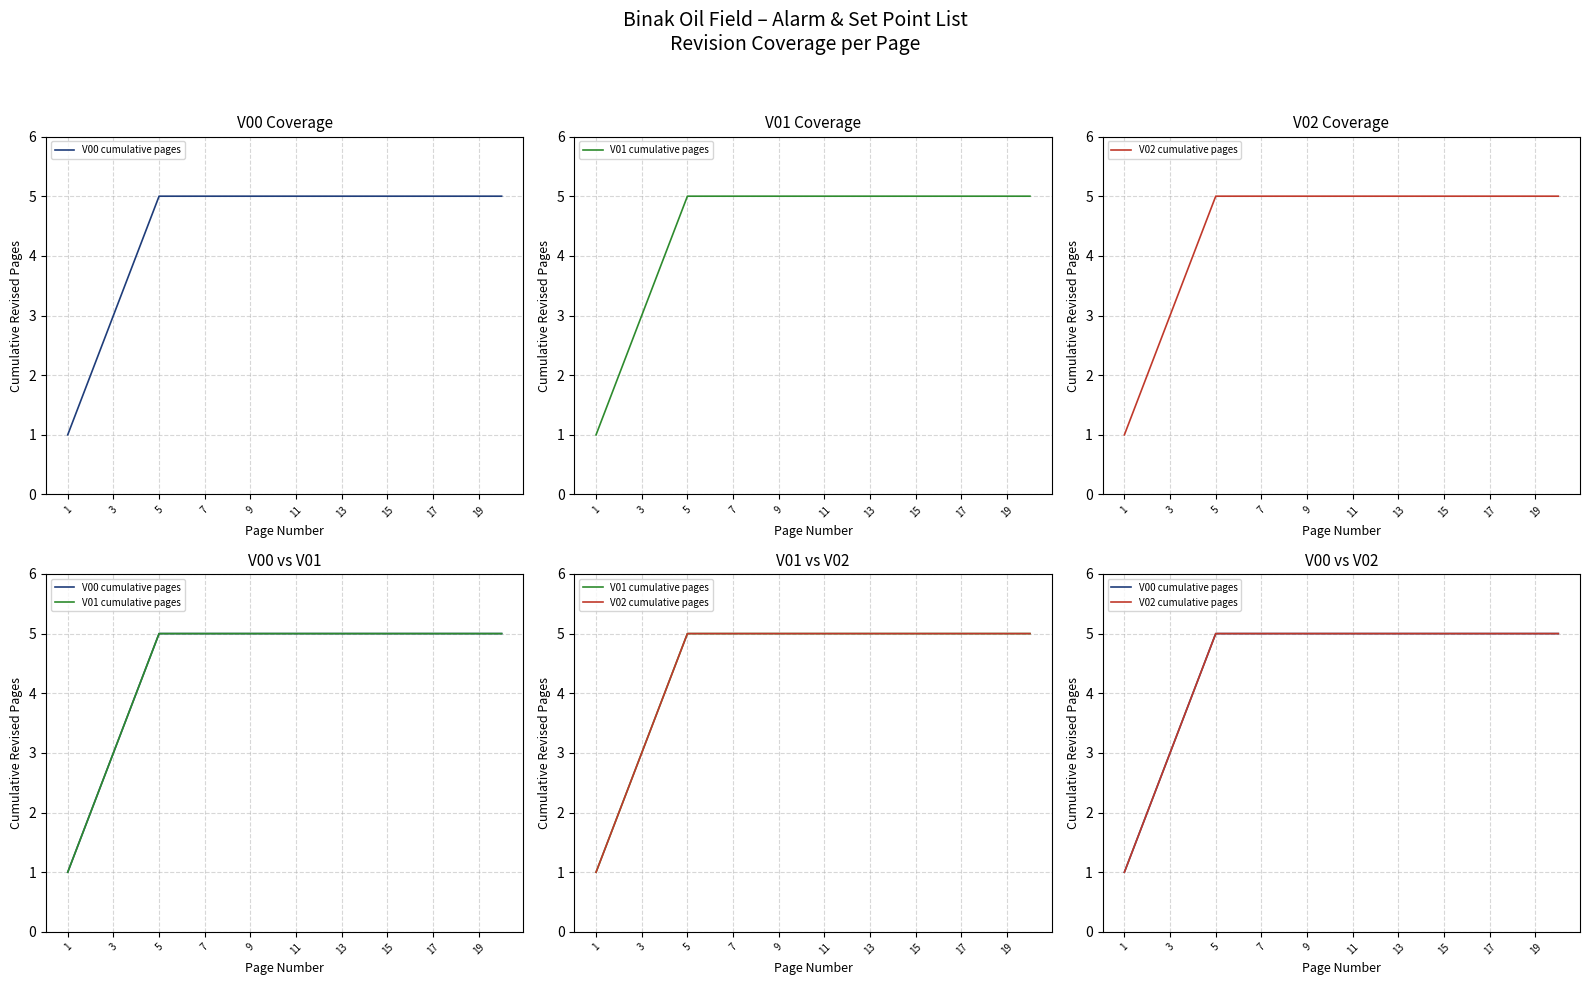

What are all the series names shown in the legend?

V00 cumulative pages, V01 cumulative pages, V02 cumulative pages